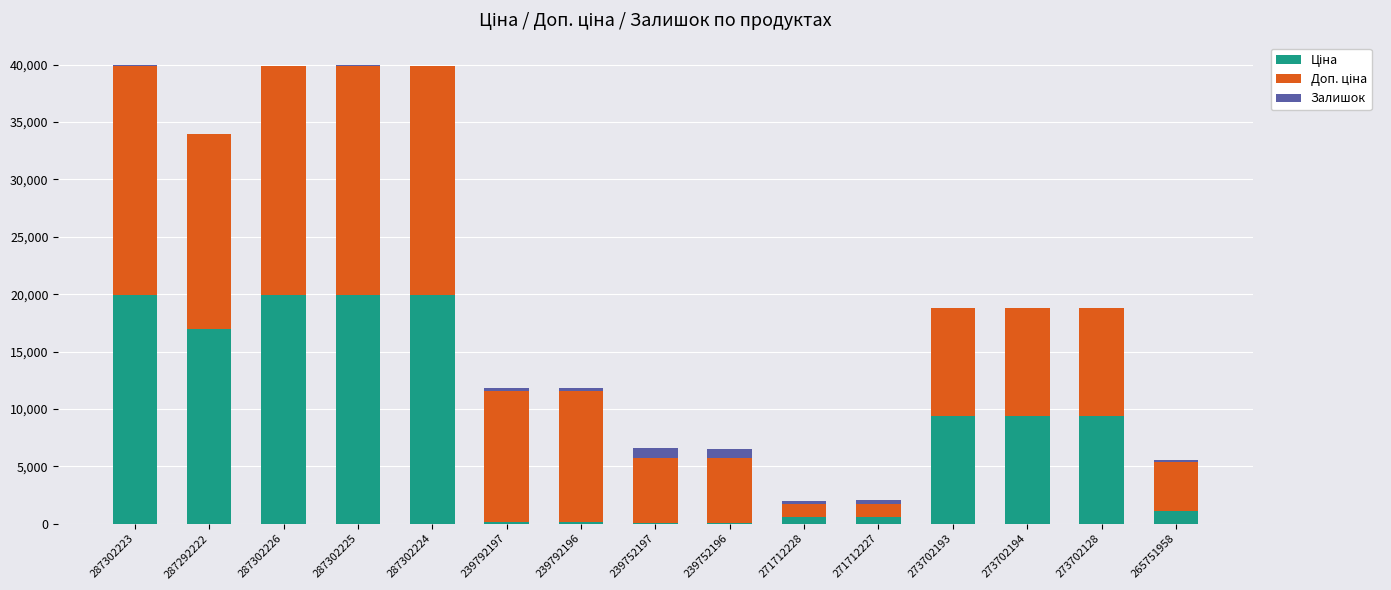

How many categories are shown in the chart?

15